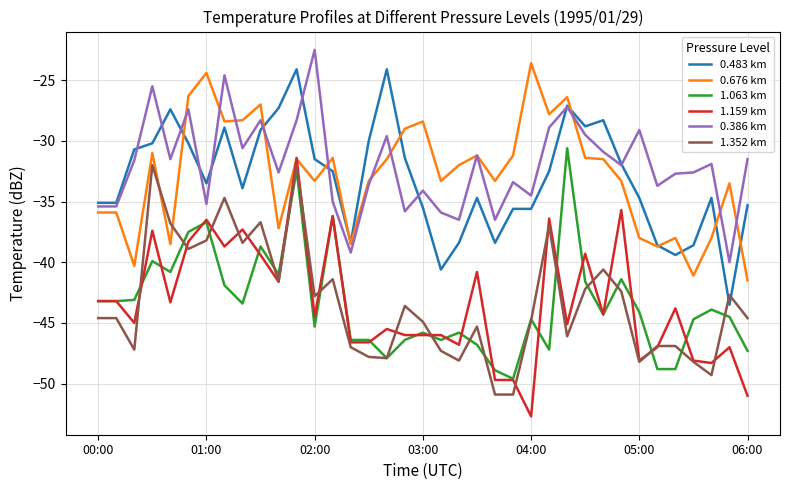

What is the sum of all 1.352 km values?

-1603.5